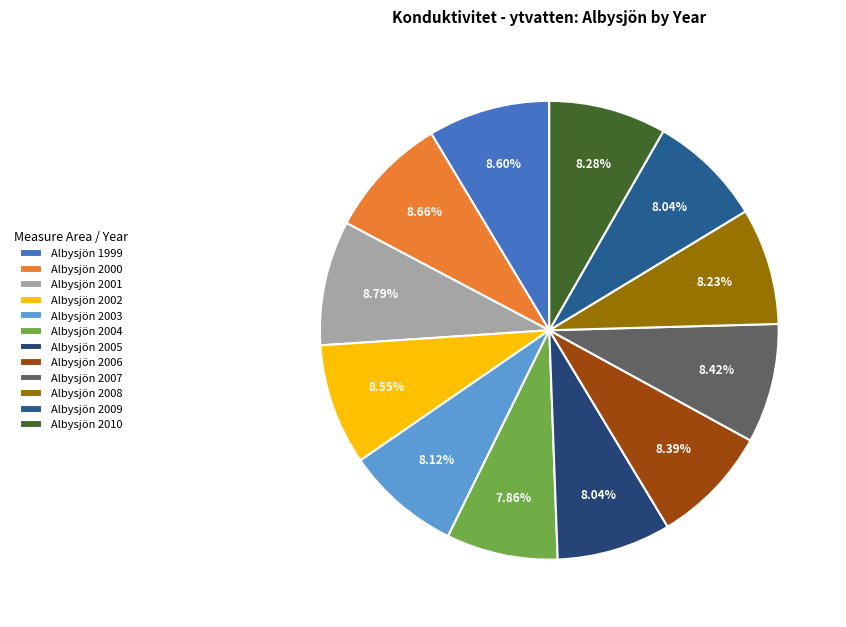

Rank the categories by value from highest to lowest.

Albysjön 2001, Albysjön 2000, Albysjön 1999, Albysjön 2002, Albysjön 2007, Albysjön 2006, Albysjön 2010, Albysjön 2008, Albysjön 2003, Albysjön 2005, Albysjön 2009, Albysjön 2004